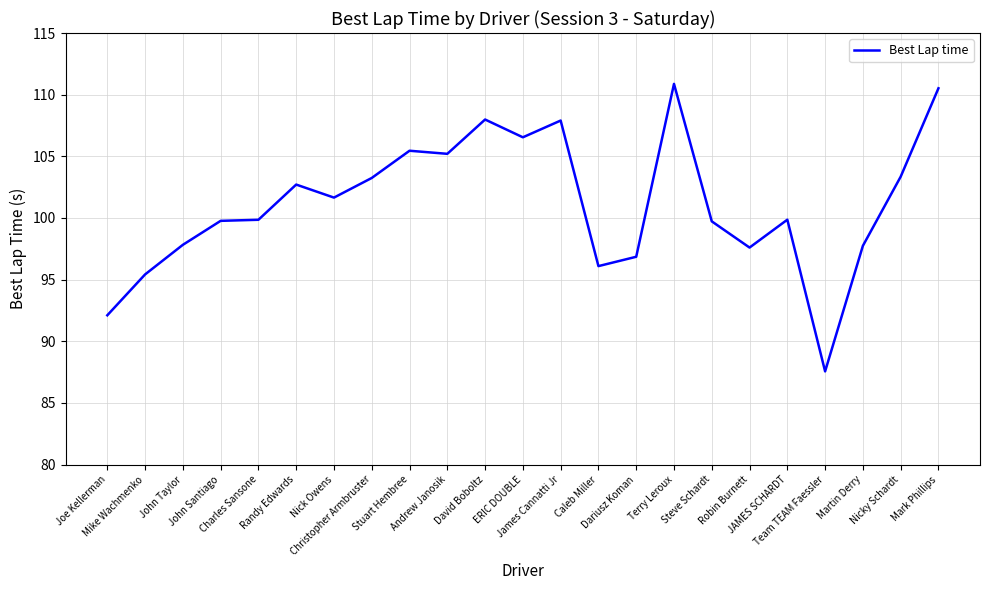

What is the difference between the maximum and minimum values?

23.3